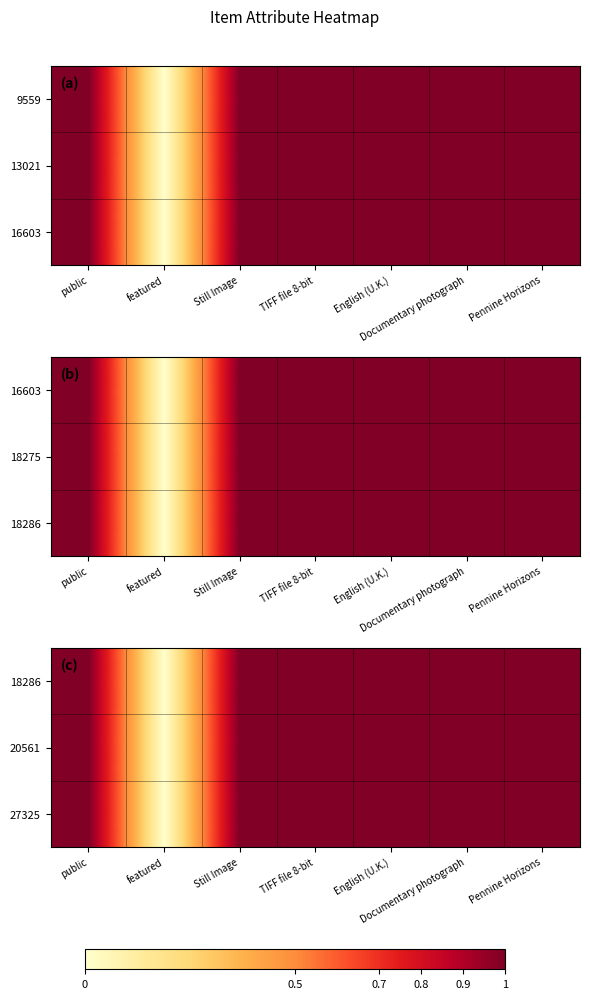

How many values in 27325 are above zero?

6